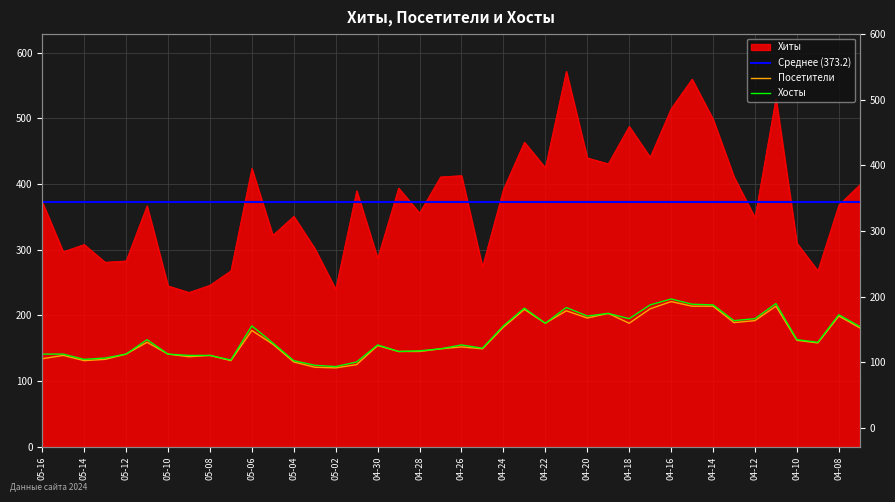

List the series in order of their peak value, lowest first.

Посетители, Хосты, Хиты